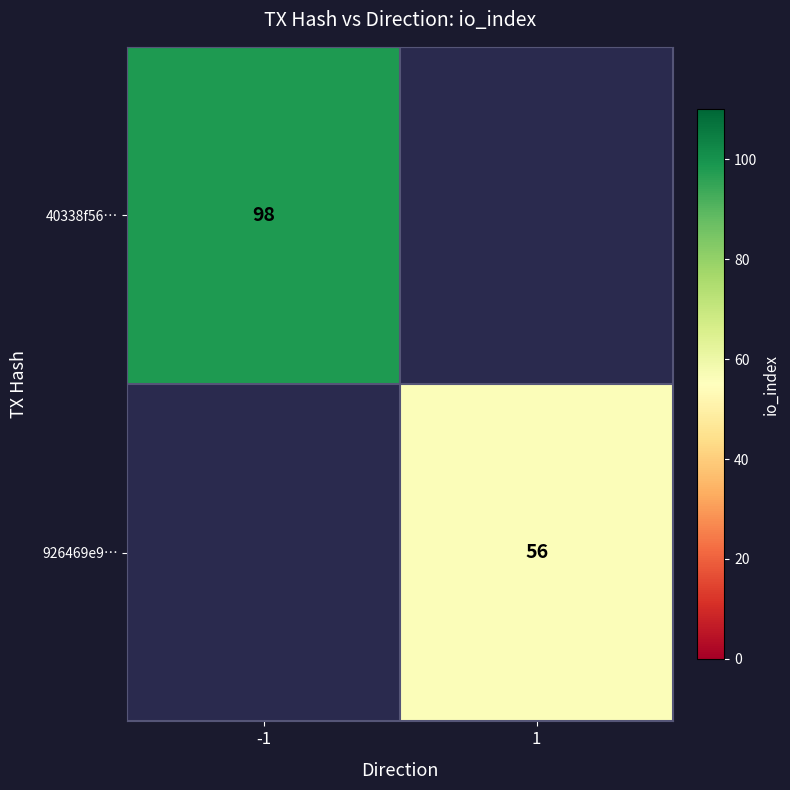

The value of 926469e9… at 1 is 15.3. True or false?

False